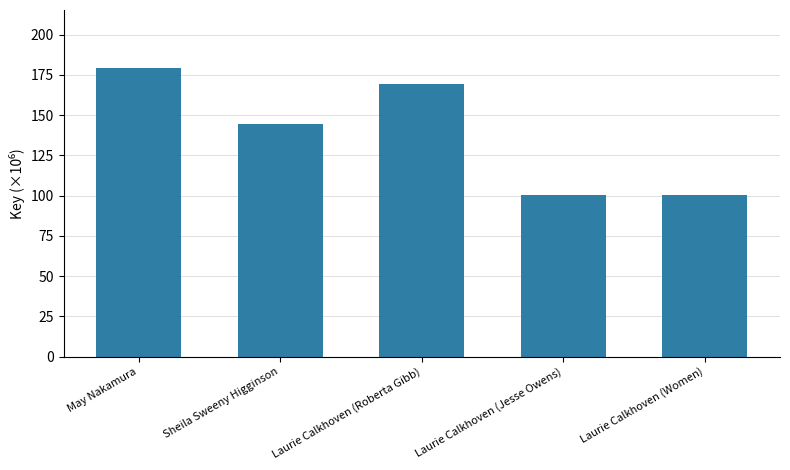

The value at Laurie Calkhoven (Women) is 100.4. True or false?

True